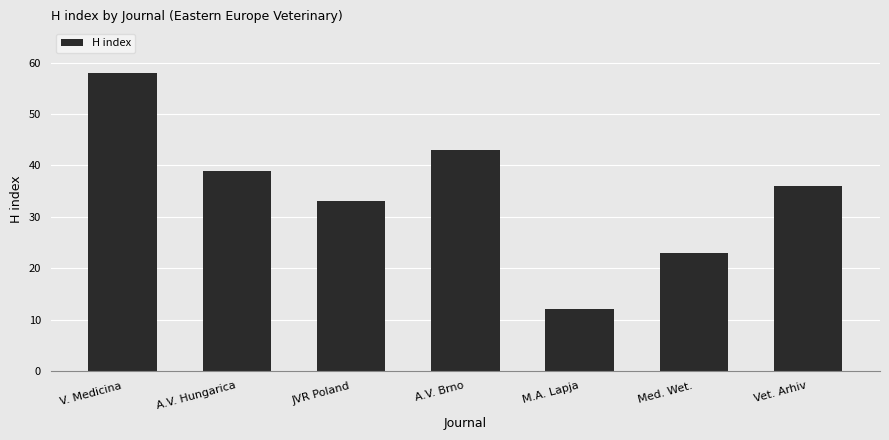

What is the label of the 5th bar from the right?

JVR Poland